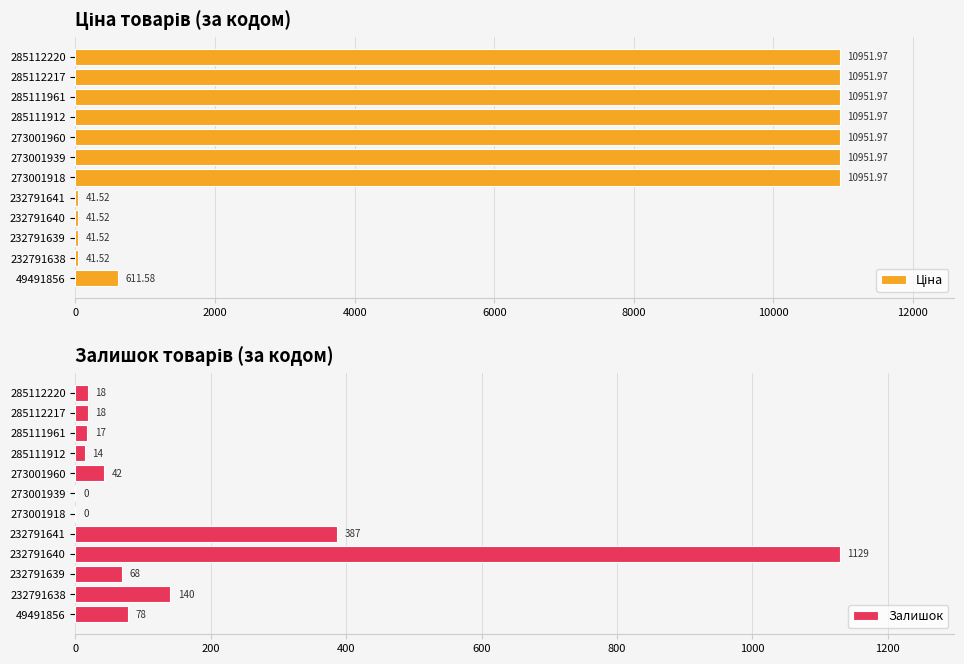

At which label is Залишок closest to 564?

232791641